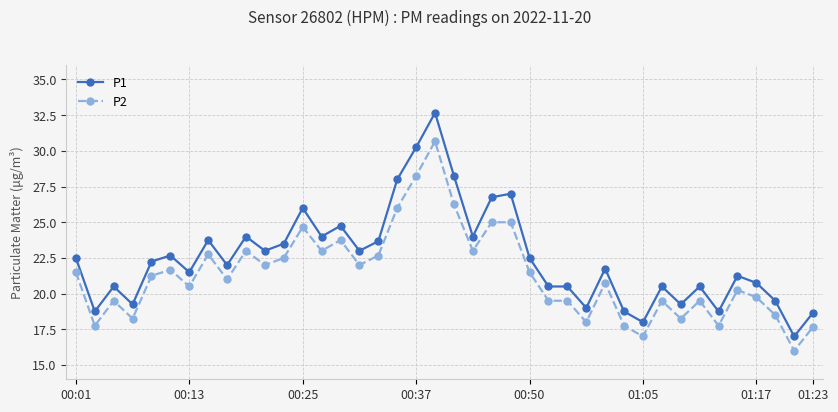

What is the difference between the maximum and minimum values in the P1 series?

15.7